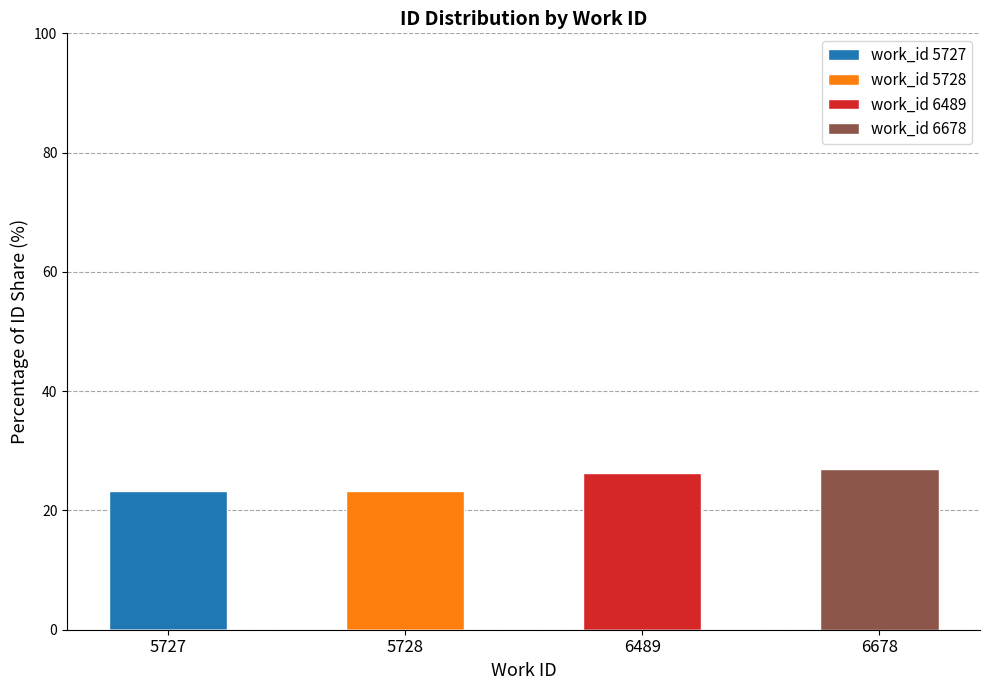

What is the highest value of the work_id 6489 series?

26.4